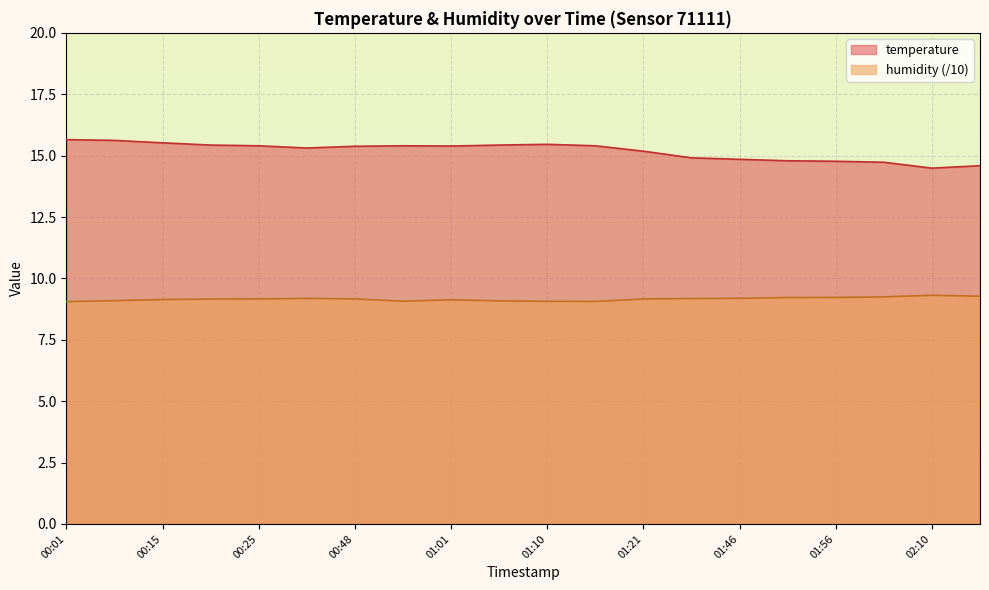

In temperature, how many points are lower than both neighbors (excluding endpoints)?

3